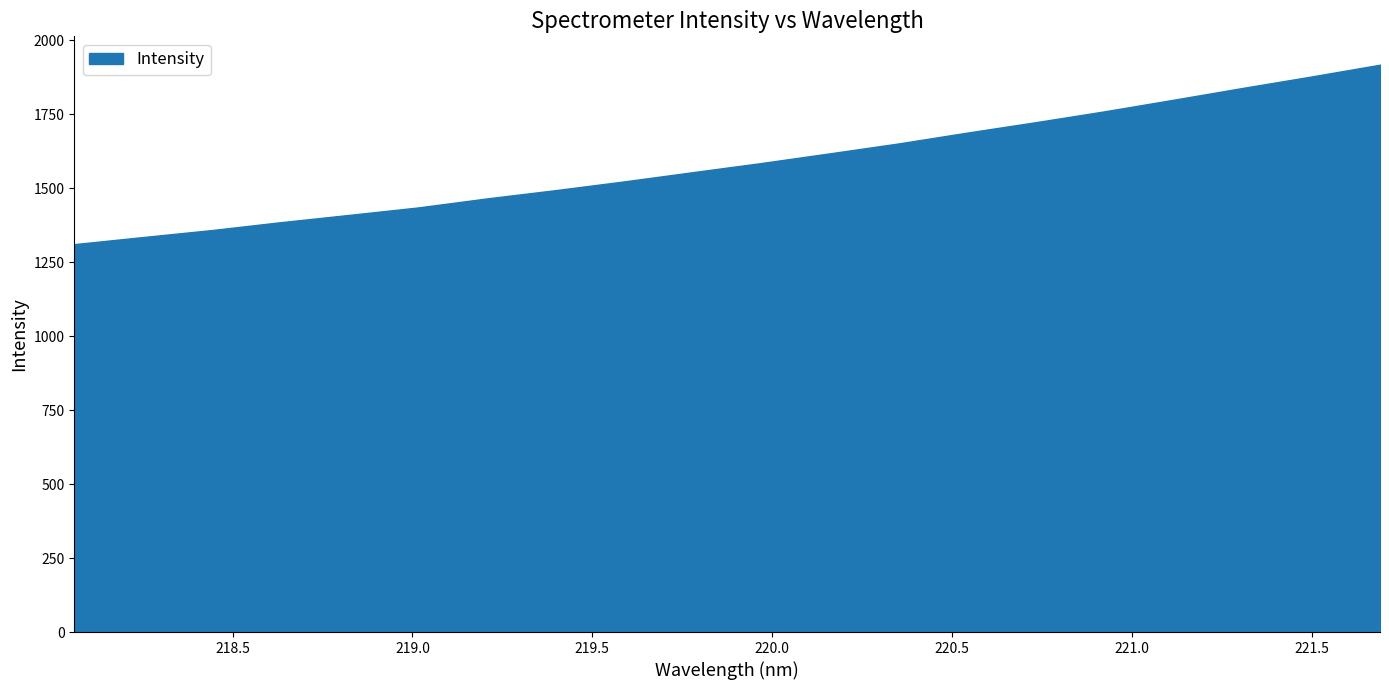

Rank the categories by value from highest to lowest.

221.6902, 221.4993, 221.3083, 221.1174, 220.9264, 220.7354, 220.5444, 220.3533, 220.1623, 219.9712, 219.7801, 219.589, 219.3979, 219.2067, 219.0156, 218.8244, 218.6332, 218.442, 218.2508, 218.0596